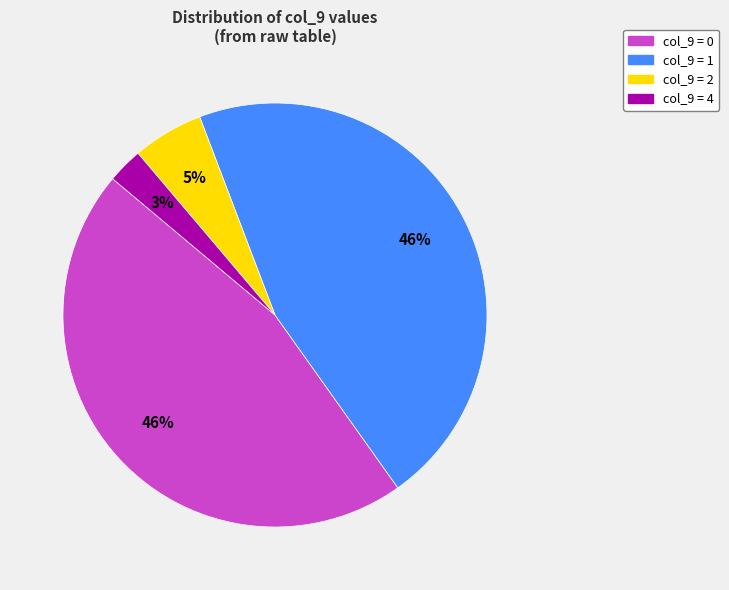

Is there a majority slice in this chart?

No